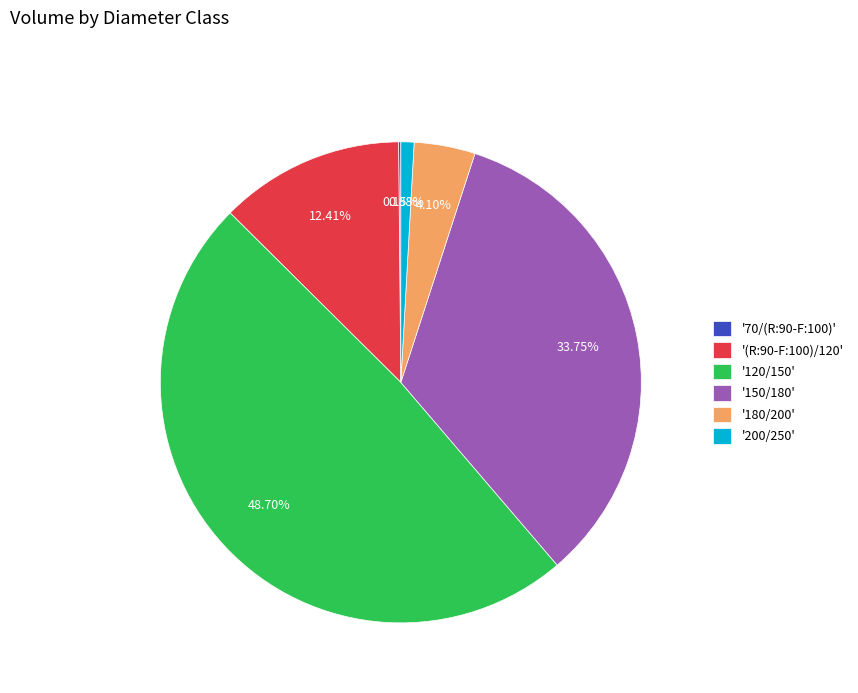

Combined, do '150/180' and '180/200' account for over 50%?

No